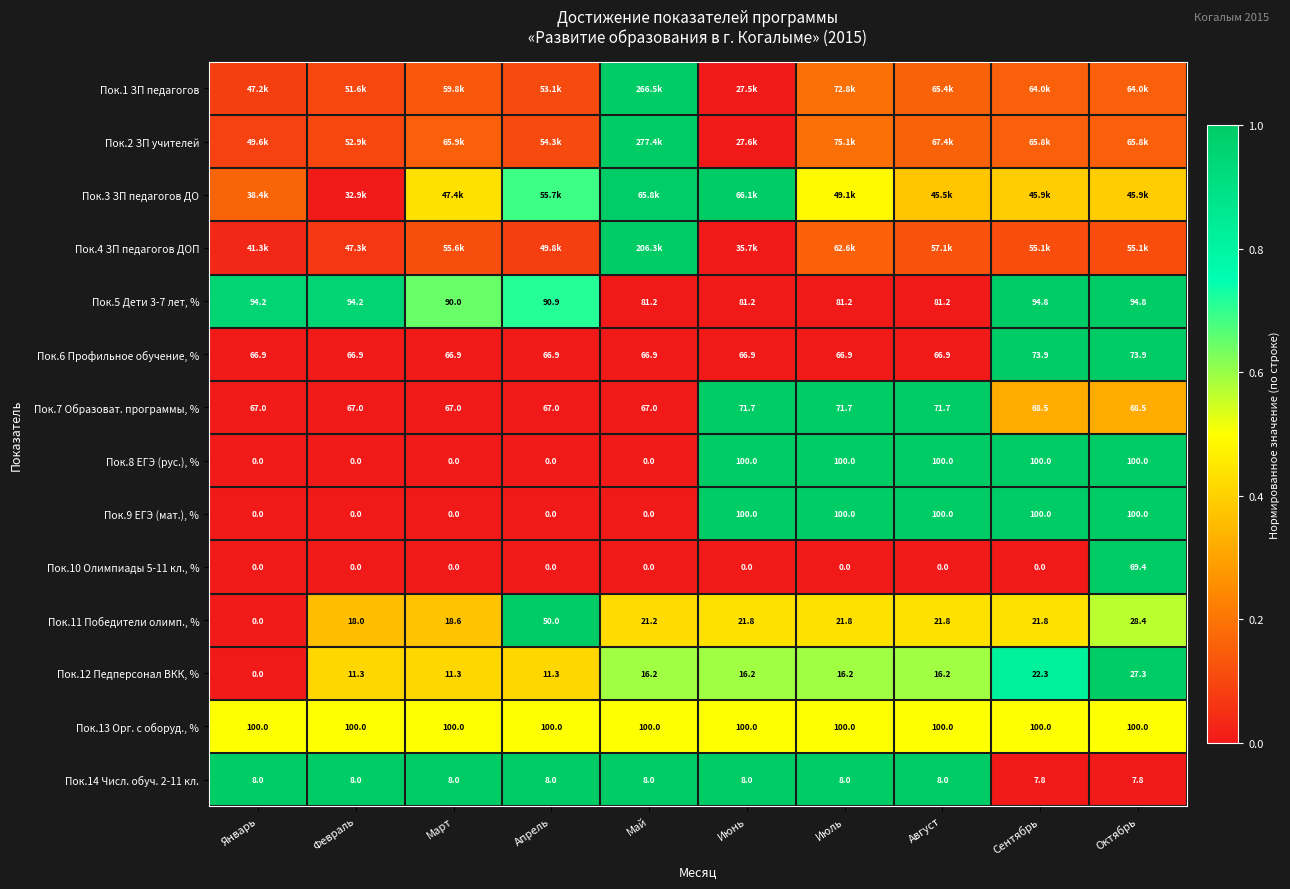

How many categories are shown in the chart?

10